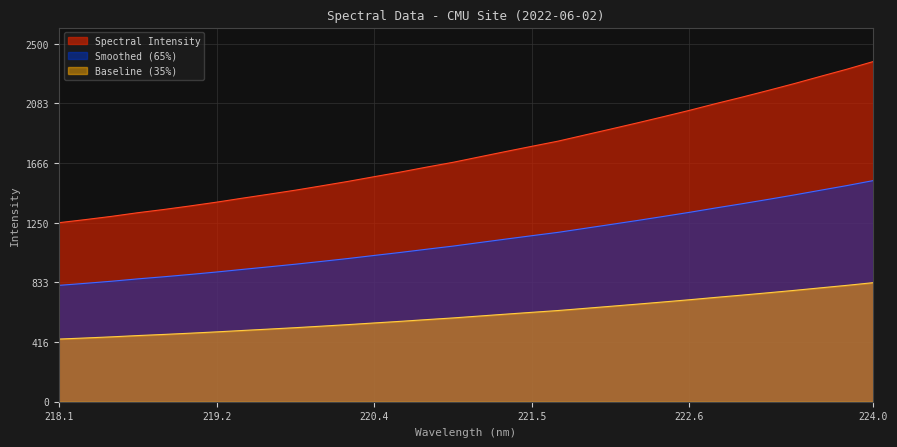

What is the change in value from 218.2508 to 222.263?

+674.9